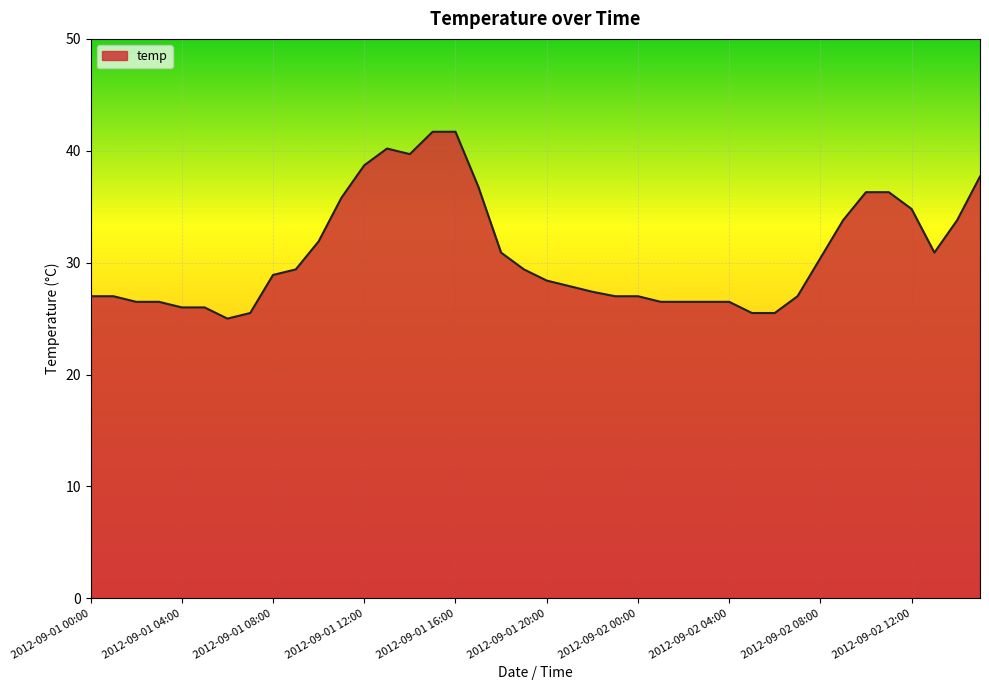

What is the greatest value displayed?

41.7